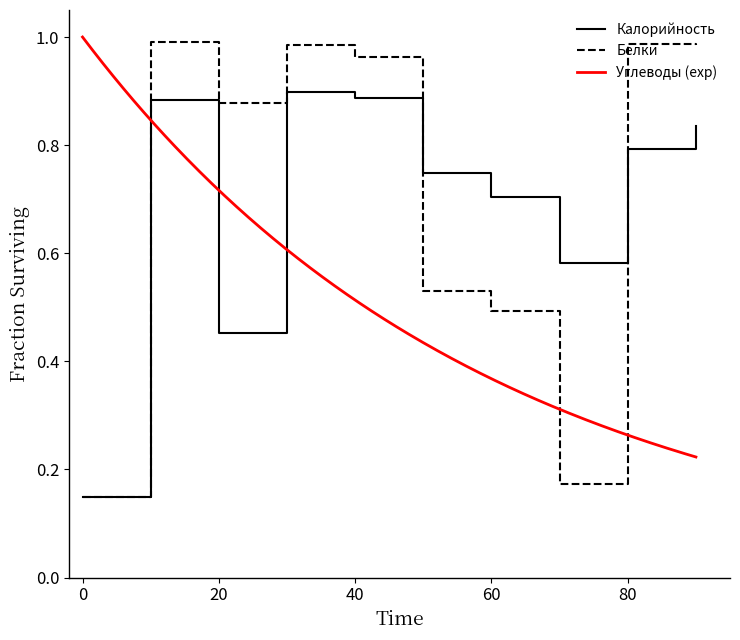

In Белки, how many points are lower than both neighbors (excluding endpoints)?

2